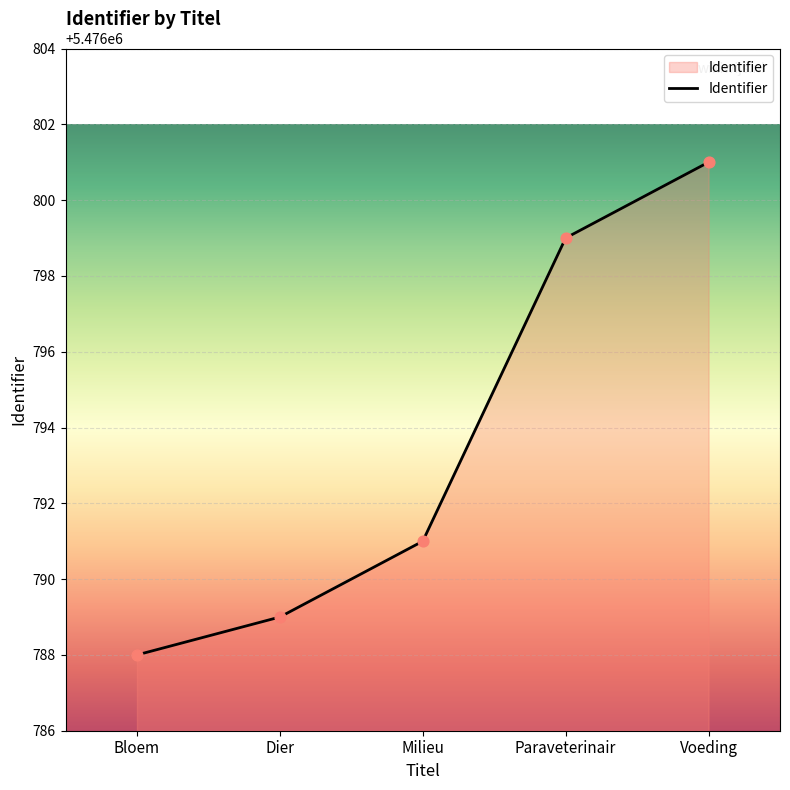

Which has a higher value, Dier or Voeding?

Voeding